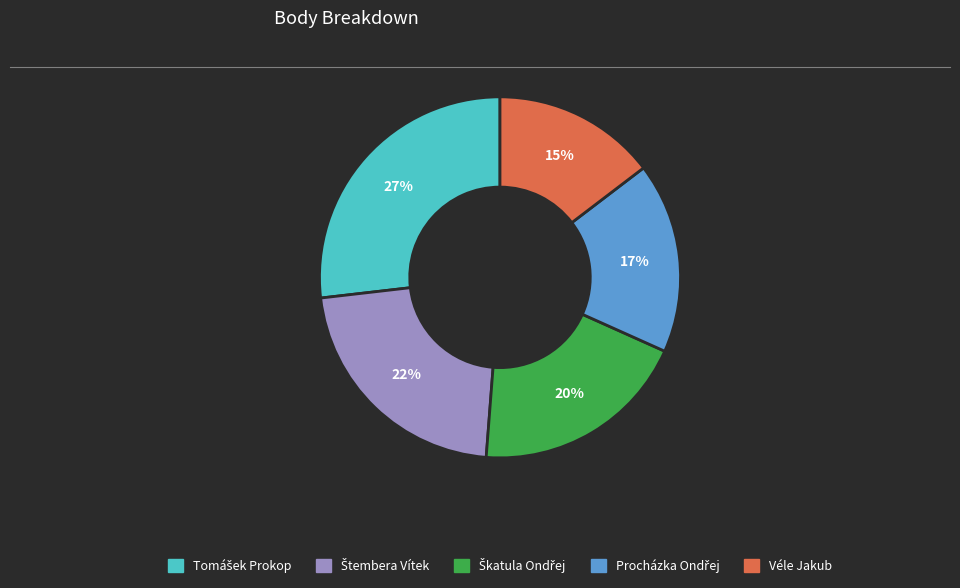

What is the smallest slice in the pie chart?

Véle Jakub